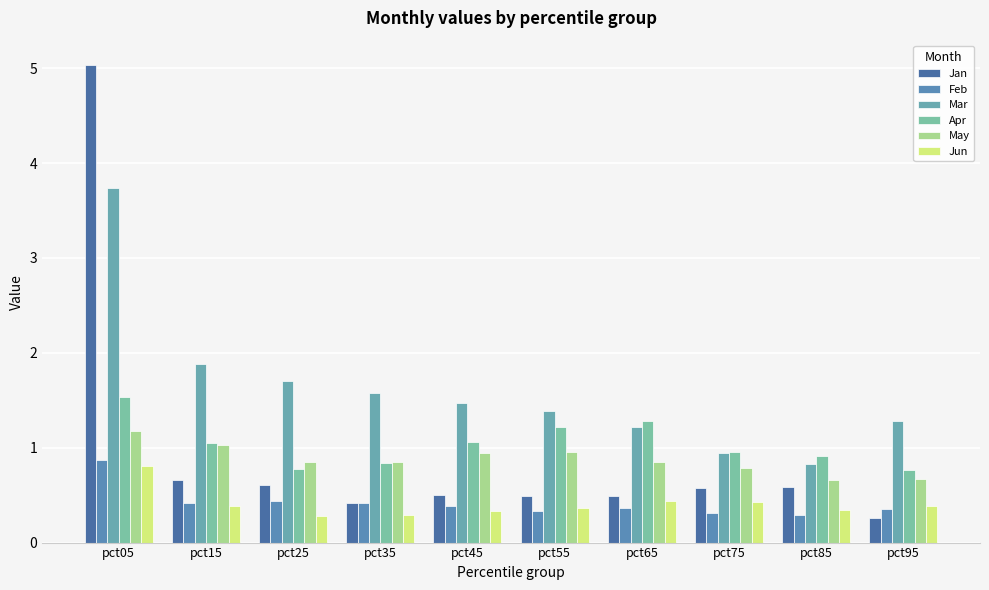

Is the value of May at pct95 greater than the value of Jan at pct45?

Yes